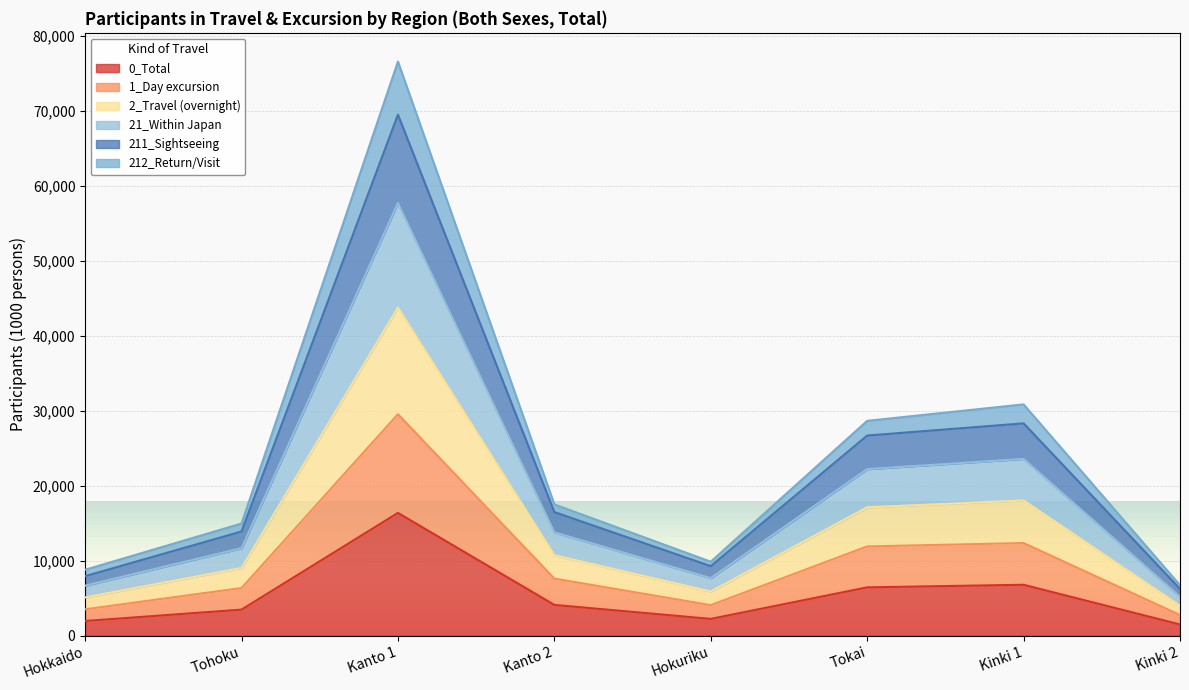

Which has a higher value, Tokai or Kinki 2?

Tokai